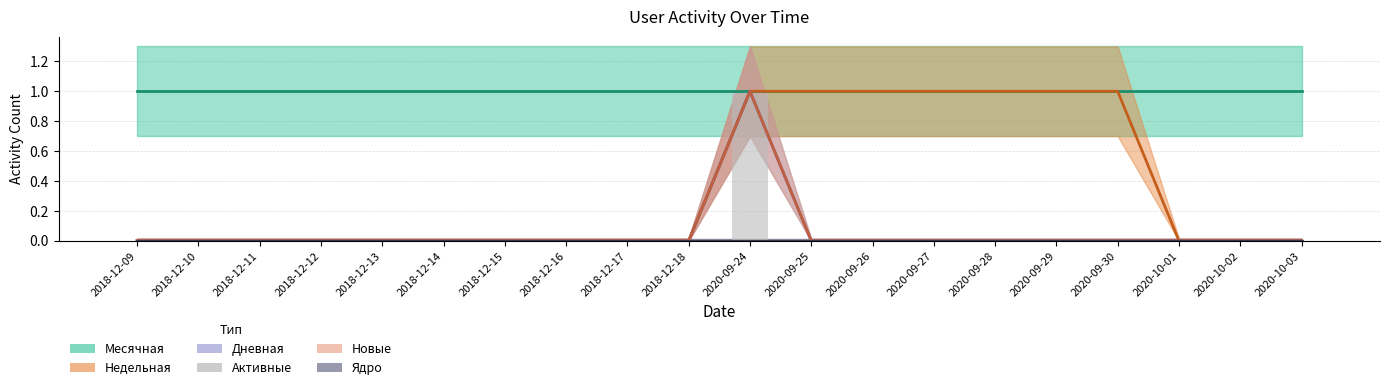

List the labels in order of Недельная value, largest first.

2020-09-24, 2020-09-25, 2020-09-26, 2020-09-27, 2020-09-28, 2020-09-29, 2020-09-30, 2018-12-09, 2018-12-10, 2018-12-11, 2018-12-12, 2018-12-13, 2018-12-14, 2018-12-15, 2018-12-16, 2018-12-17, 2018-12-18, 2020-10-01, 2020-10-02, 2020-10-03